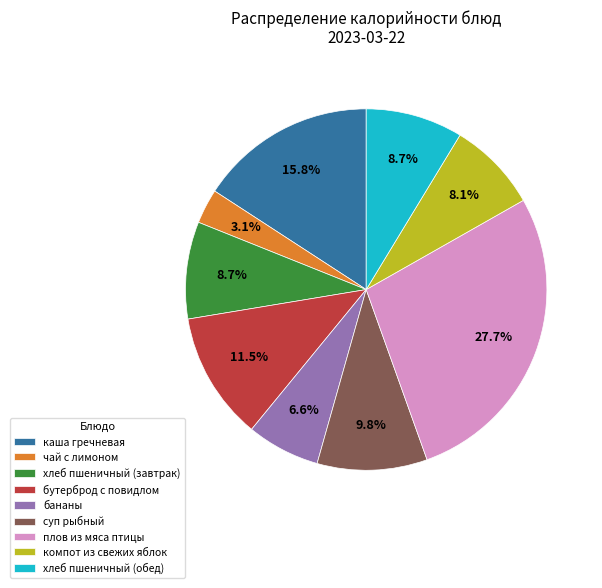

To the nearest percent, what portion does чай с лимоном represent?

3%